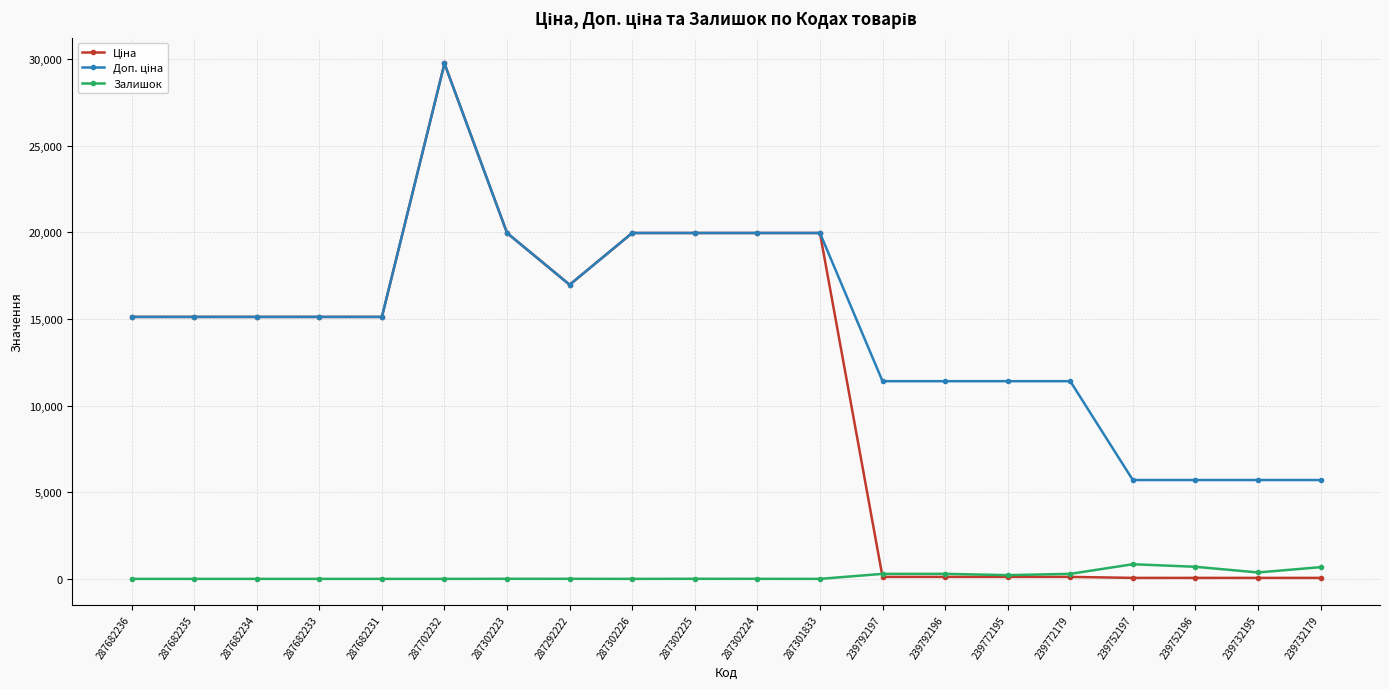

Which label corresponds to the largest value in the chart?

287702232